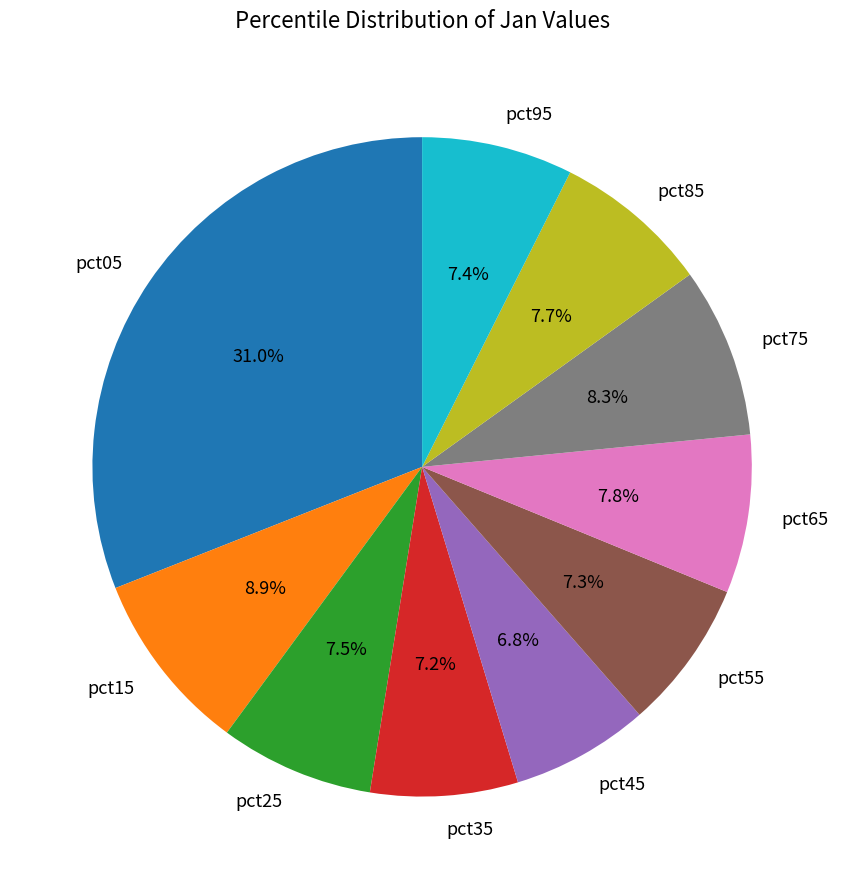

Which category has the biggest portion of the pie?

pct05